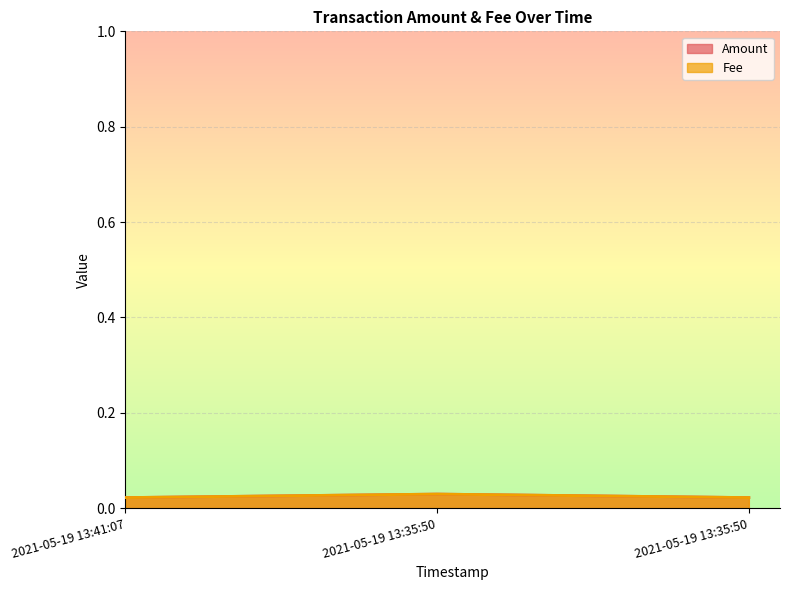

Which label corresponds to the smallest value in the chart?

2021-05-19 13:41:07